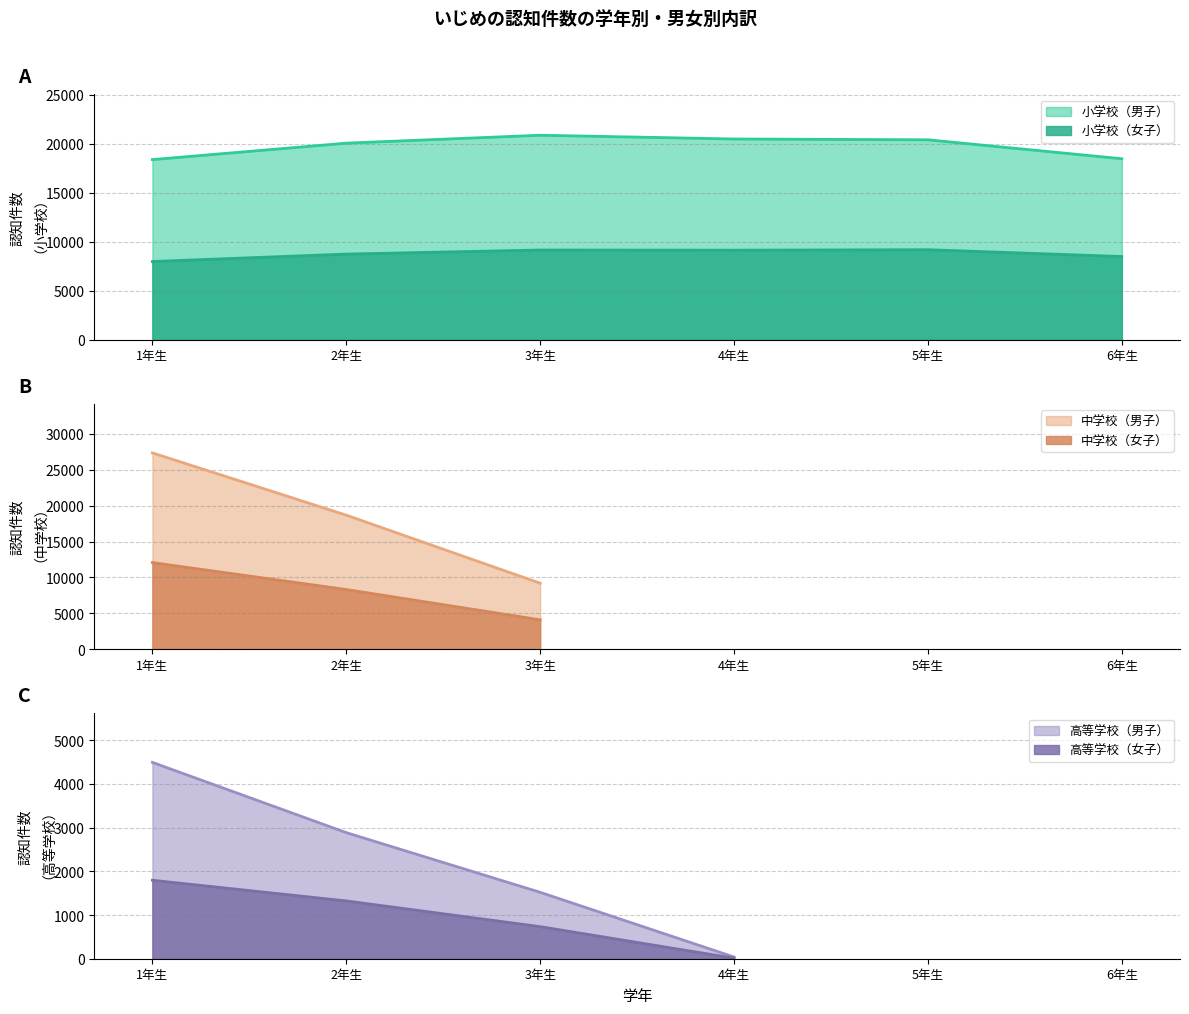

What is the average value of the 中学校（女子） series?

8168